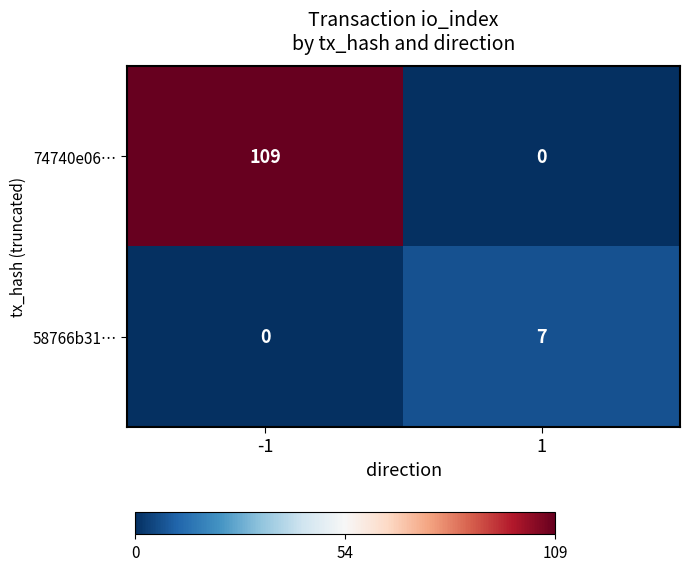

What is the total value across all series at 1?

7